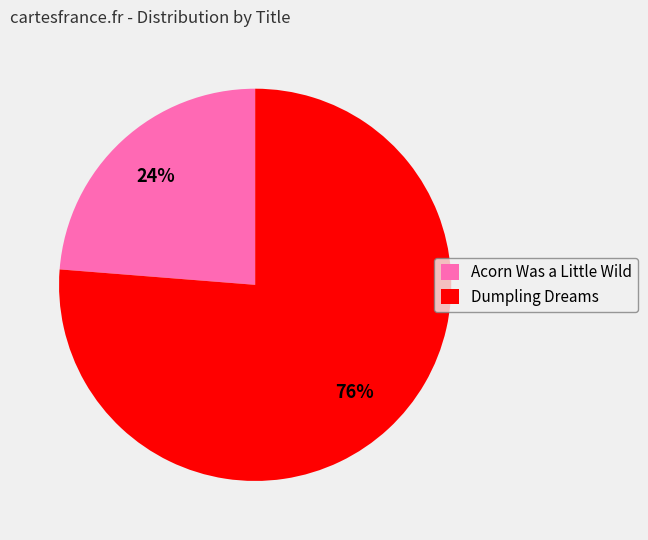

Is Dumpling Dreams the majority of the pie?

Yes